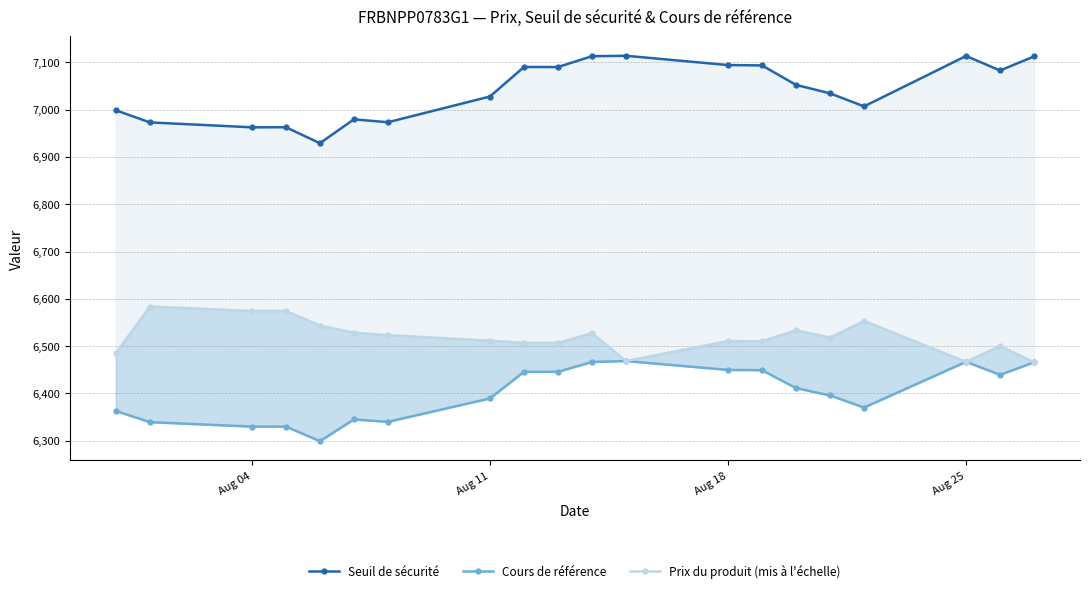

True or false: Cours de référence has a value of 3233.2 at 16.

False